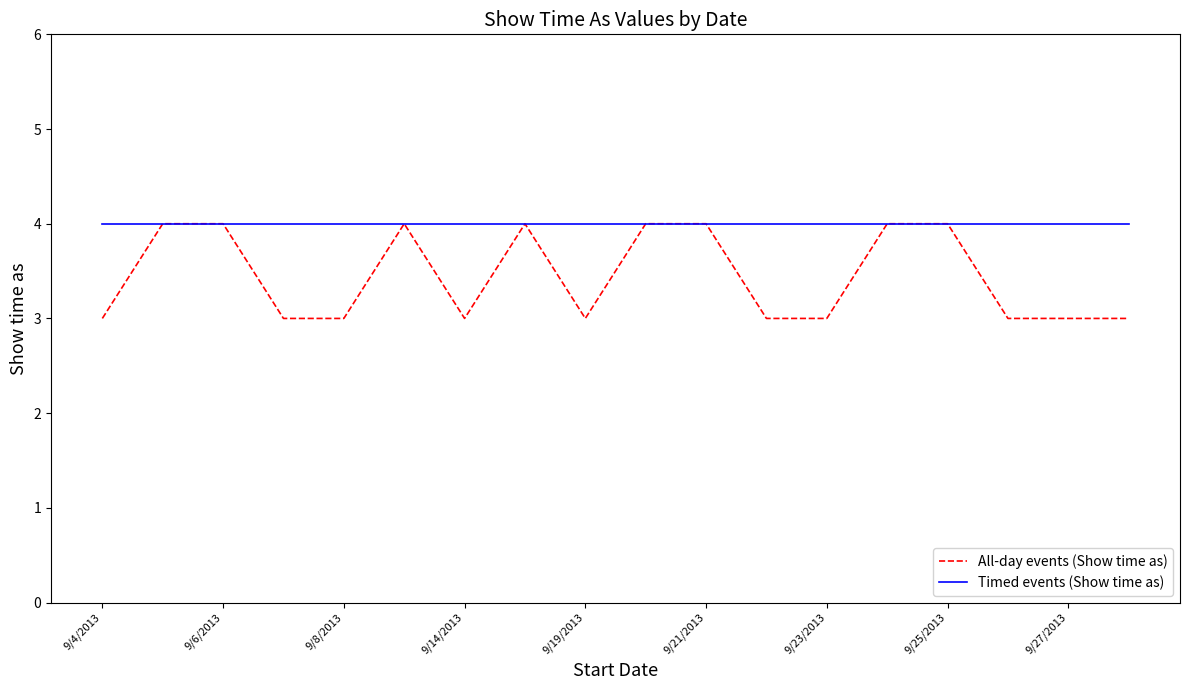

What is the highest value of the All-day events (Show time as) series?

4